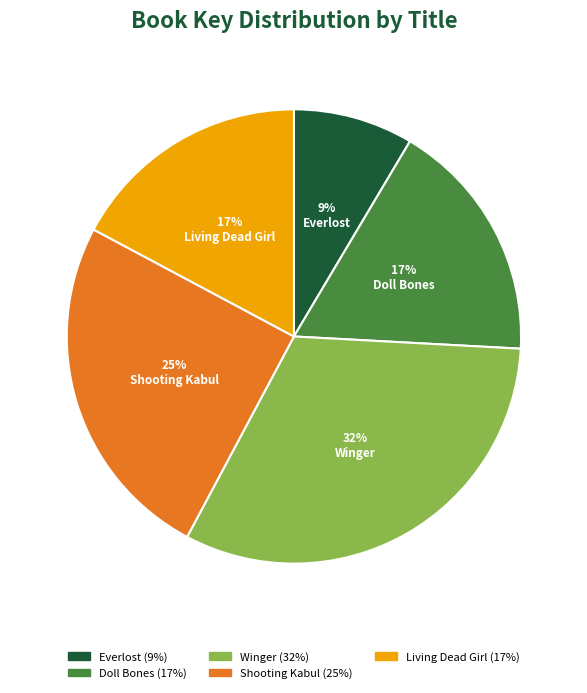

To the nearest percent, what percentage of the pie is Winger?

32%